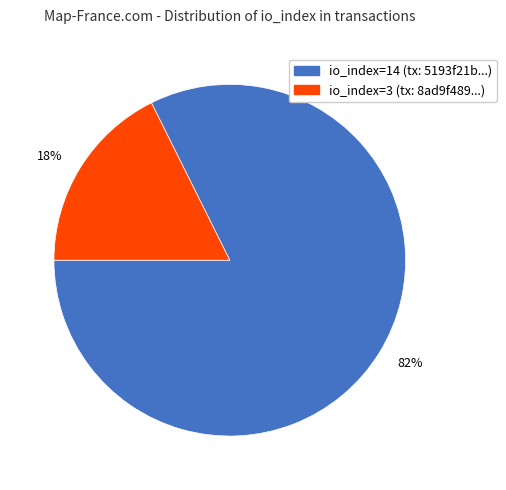

Is the sum of 18% and 82% greater than half?

Yes